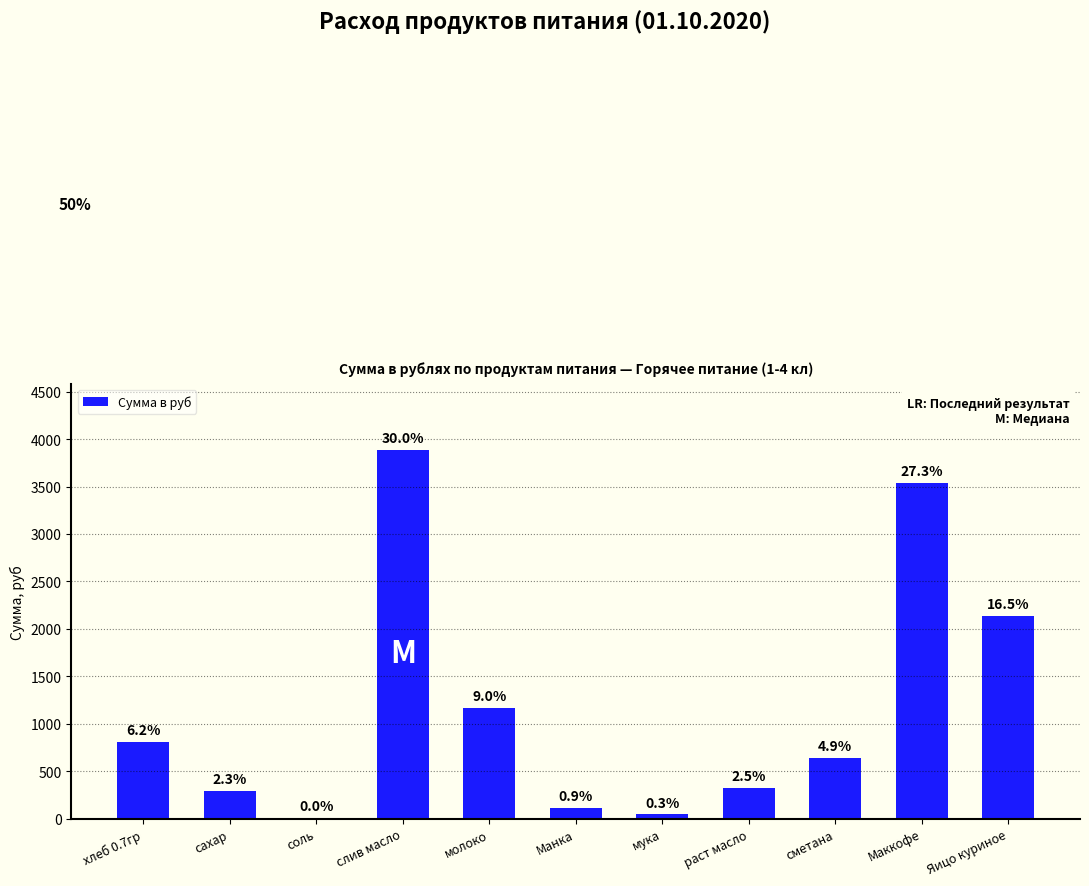

List the labels in order of value, smallest first.

соль, мука, Манка, сахар, раст масло, сметана, хлеб 0.7гр, молоко, Яицо куриное, Маккофе, слив масло